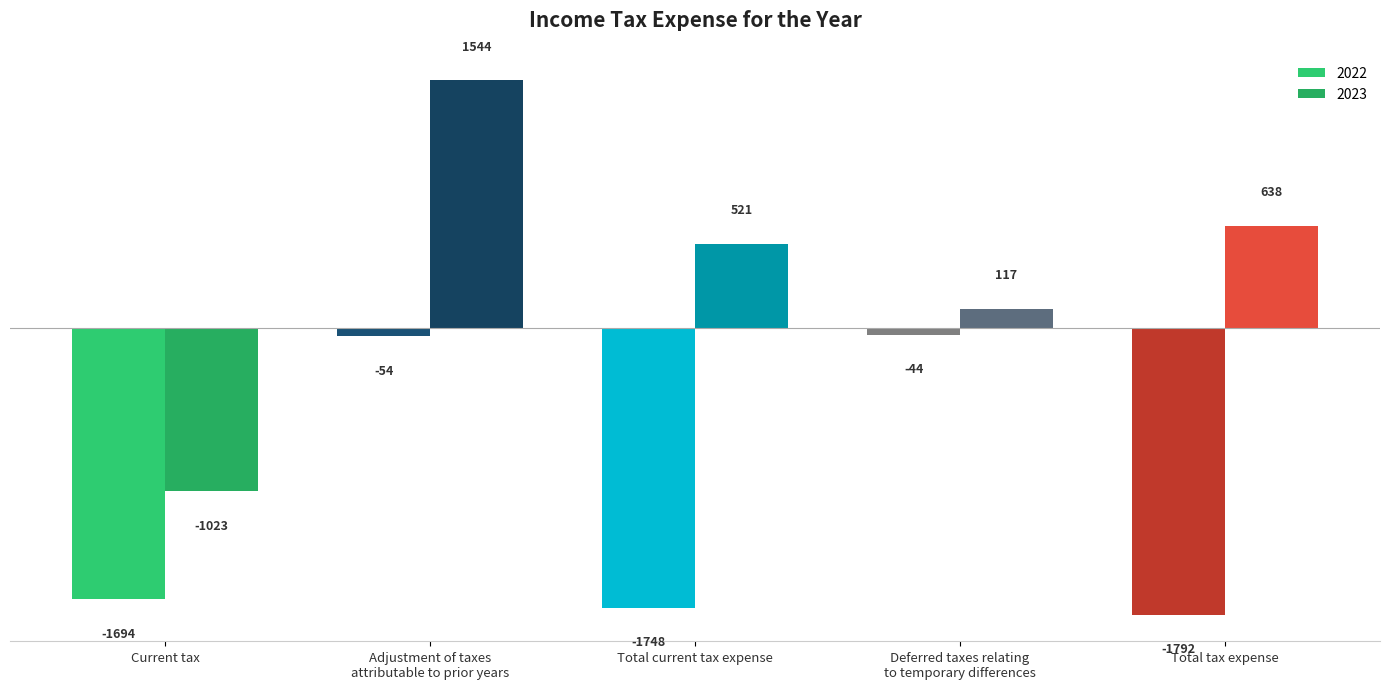

How many values in the 2022 series are below -1694?

2